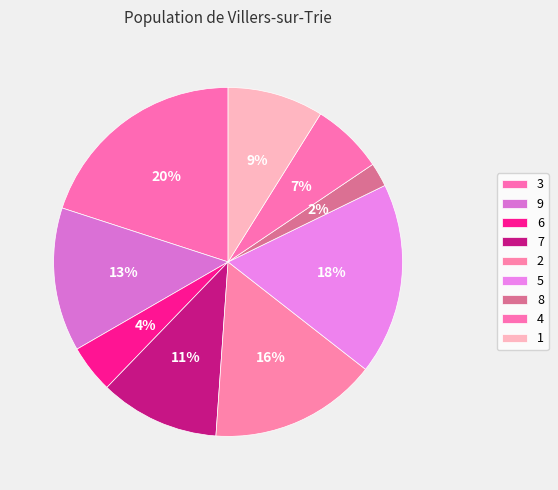

True or false: 1 accounts for 19% of the total.

False